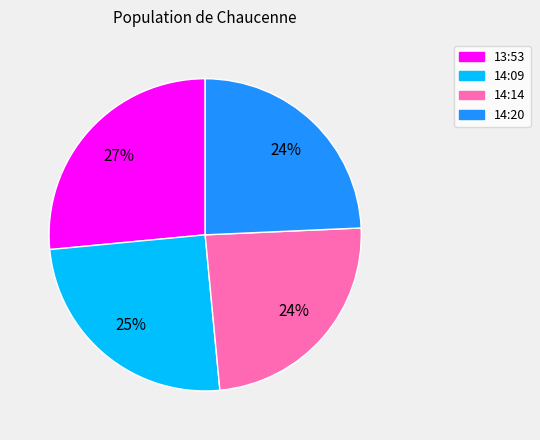

Which slice is the largest?

13:53